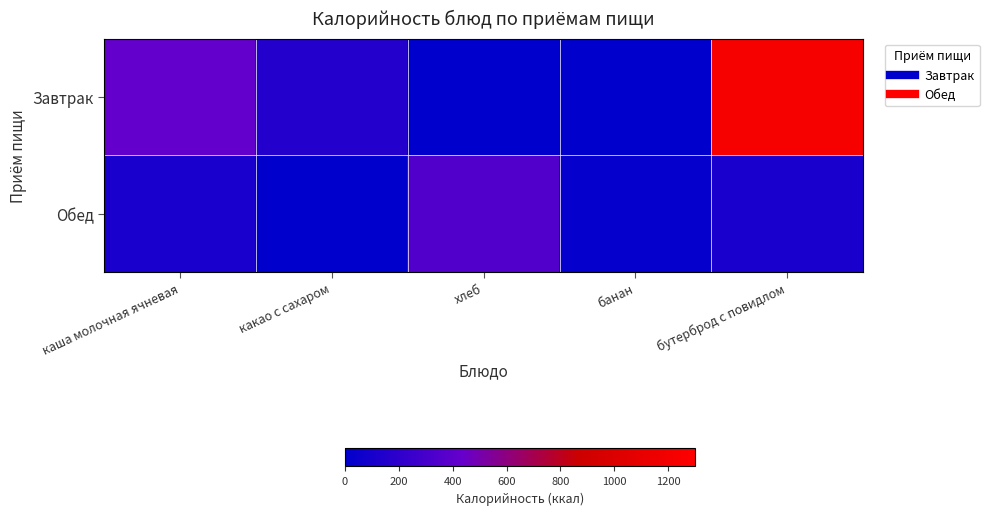

Reading left to right, extract all data points from this chart.

Завтрак: каша молочная ячневая=426.8	какао с сахаром=153.9	хлеб=0.0	банан=0.0	бутерброд с повидлом=1236.0
Обед: каша молочная ячневая=111.9	какао с сахаром=0.0	хлеб=348.2	банан=26.4	бутерброд с повидлом=115.7